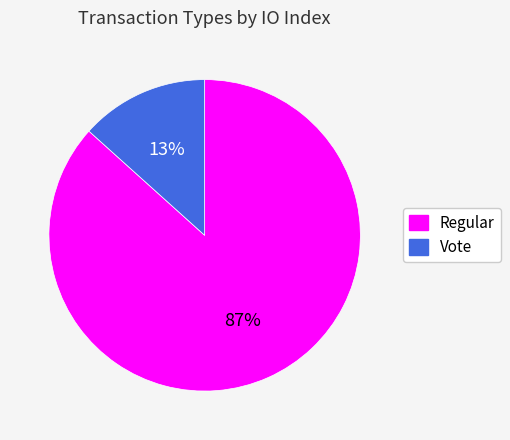

True or false: Regular accounts for 97% of the total.

False